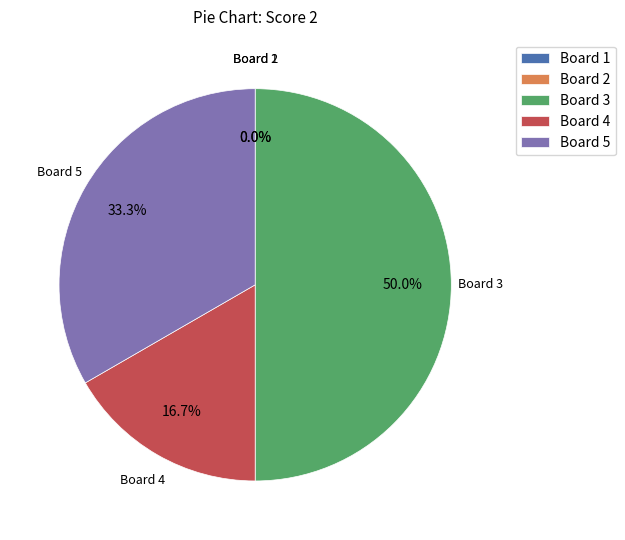

What percentage is NOT represented by Board 2?

100.0%